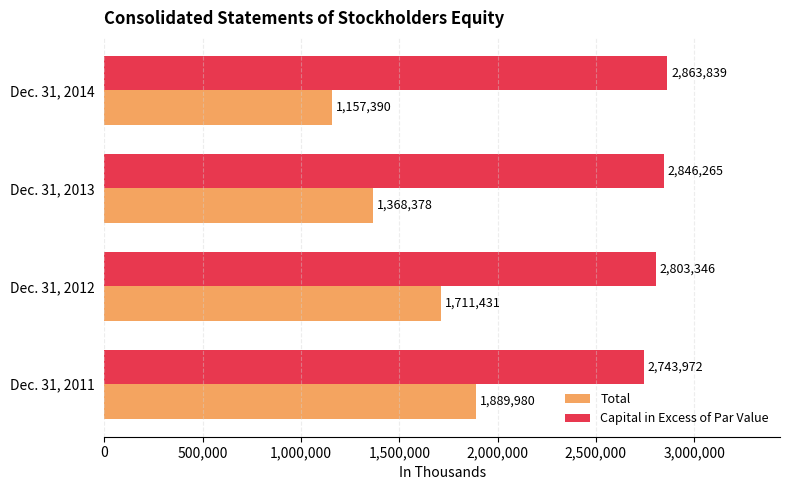

What is the greatest value displayed?

2863839